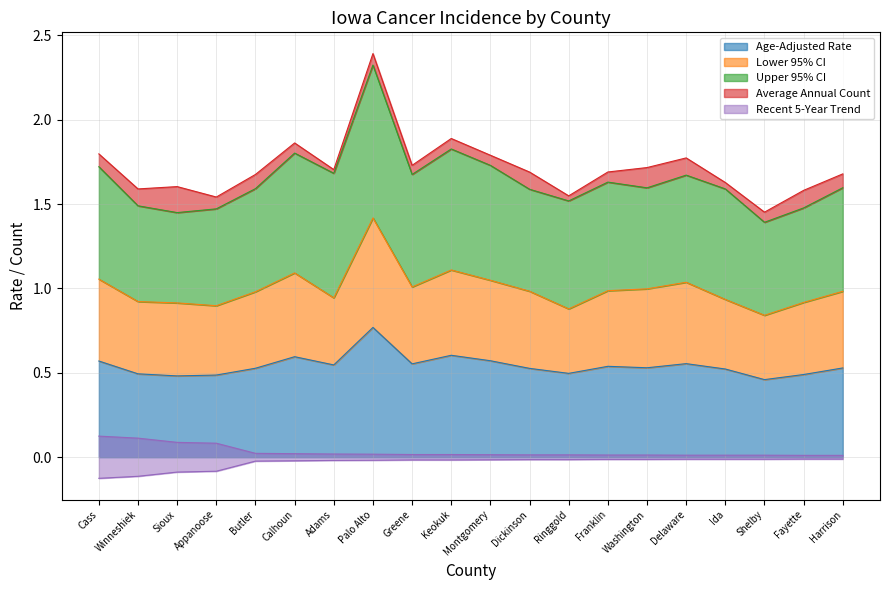

What is the minimum value for Age-Adjusted Rate?

0.5